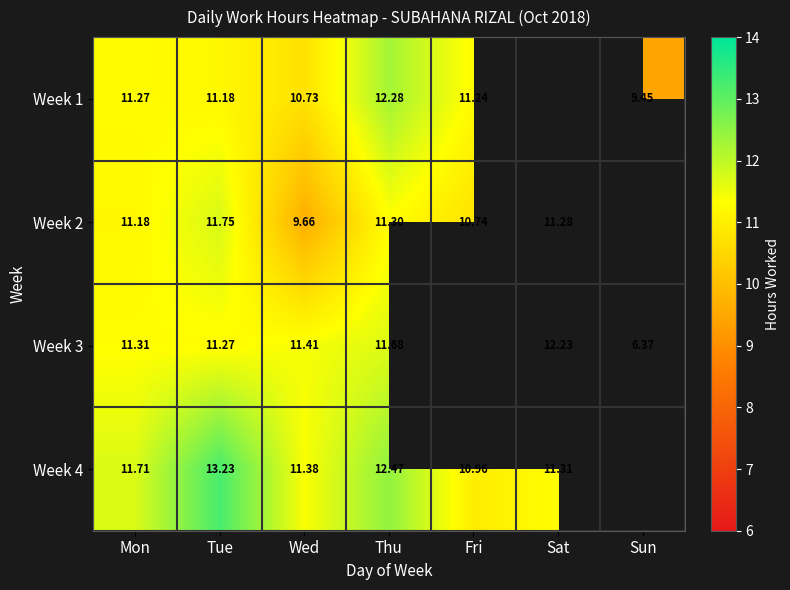

Where does the Week 2 series first go above 11?

Mon